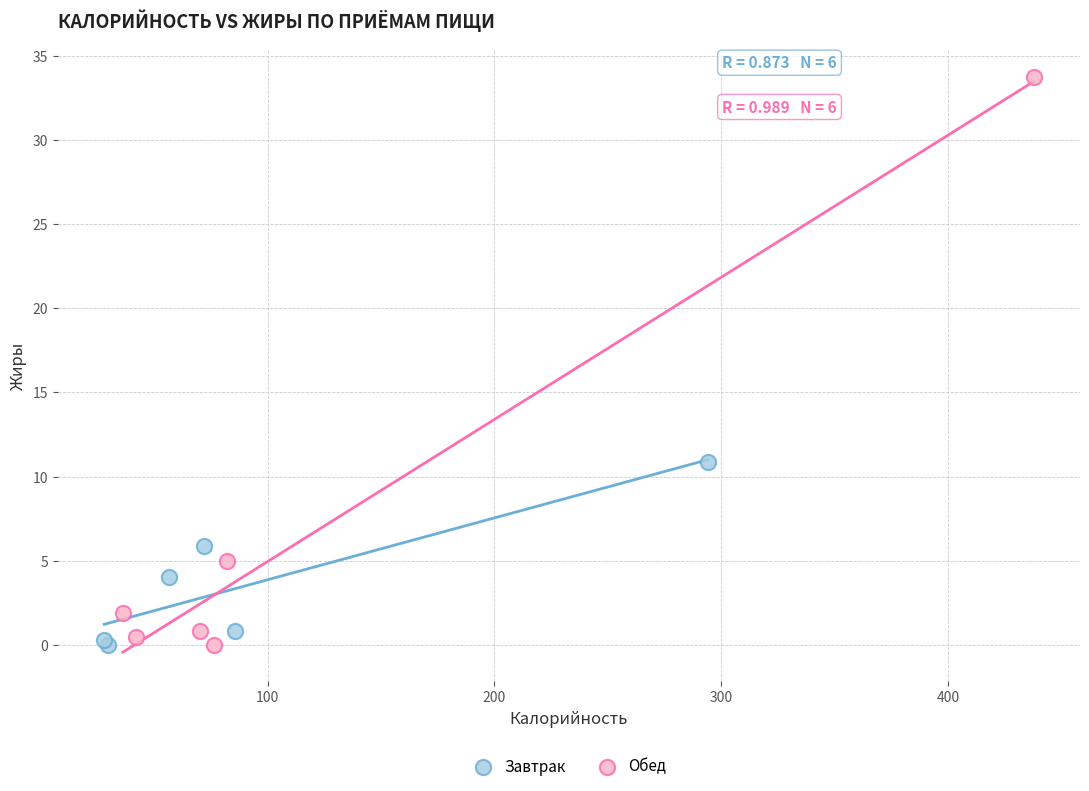

Which series contains the highest Y value?

Обед